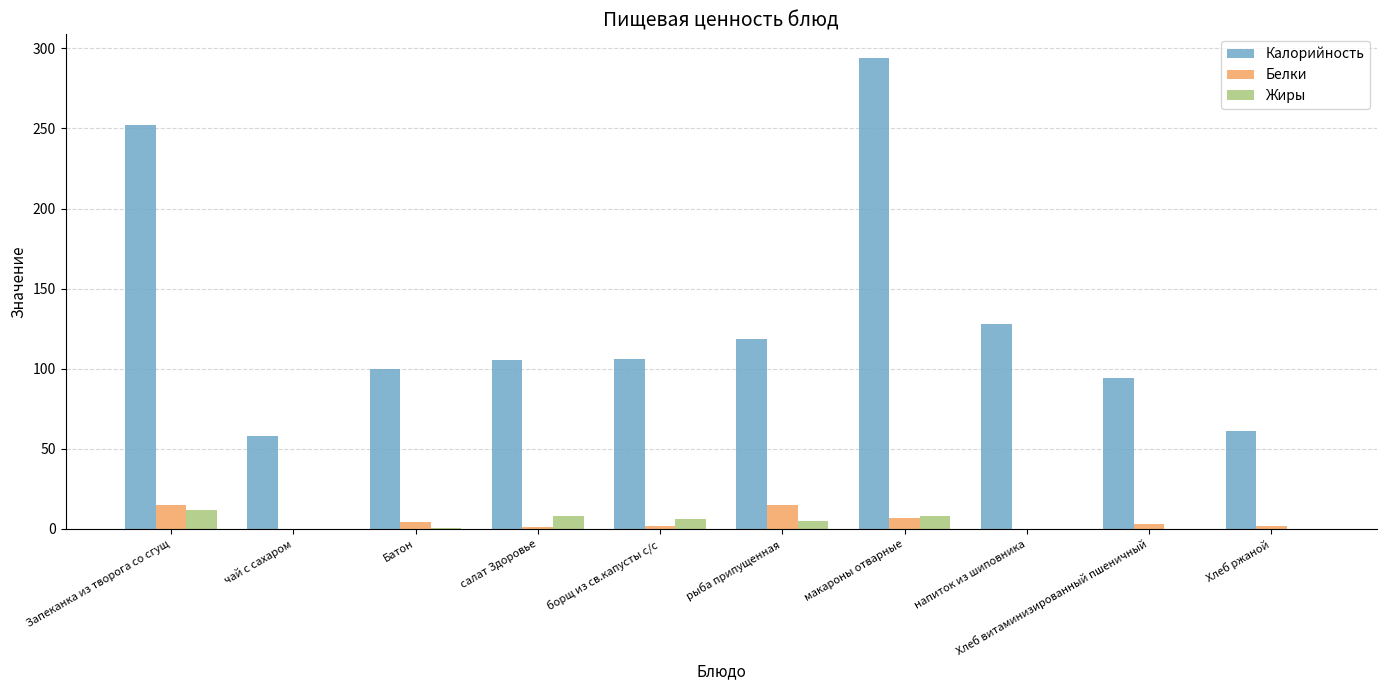

Are the bars grouped side by side (vs. stacked)?

Yes